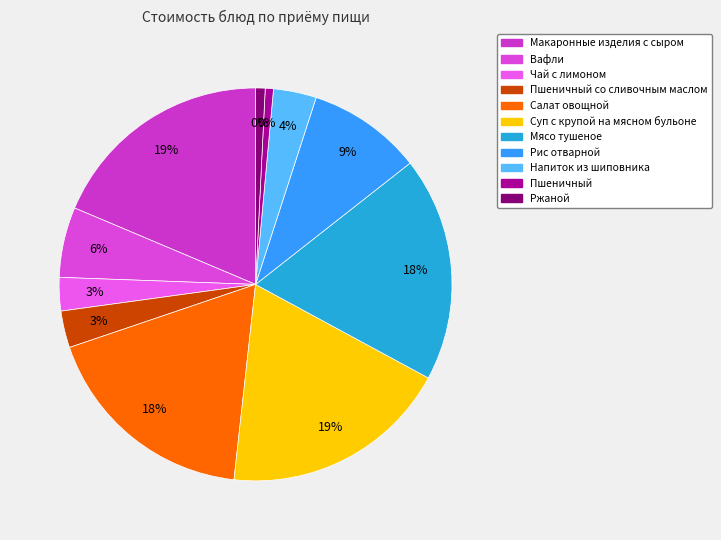

Combined, do Пшеничный and Ржаной account for over 50%?

No